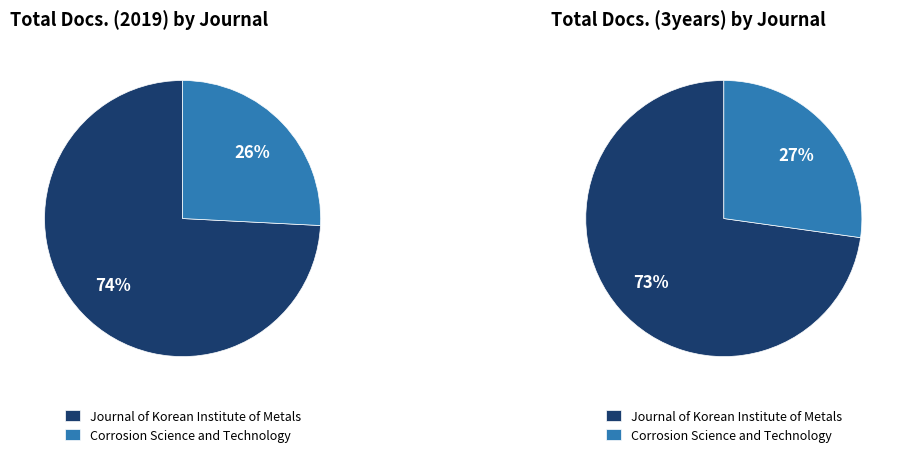

Which slice is the smallest?

Corrosion Science and Technology